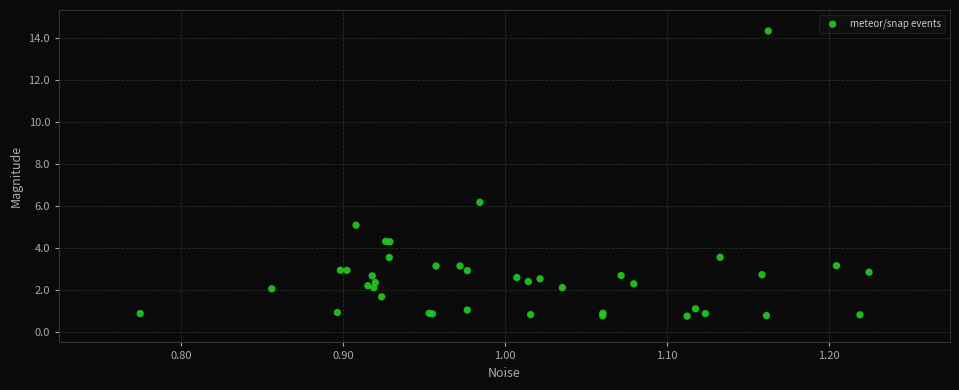

What Y value in the scatter plot is closest to 7?

6.2